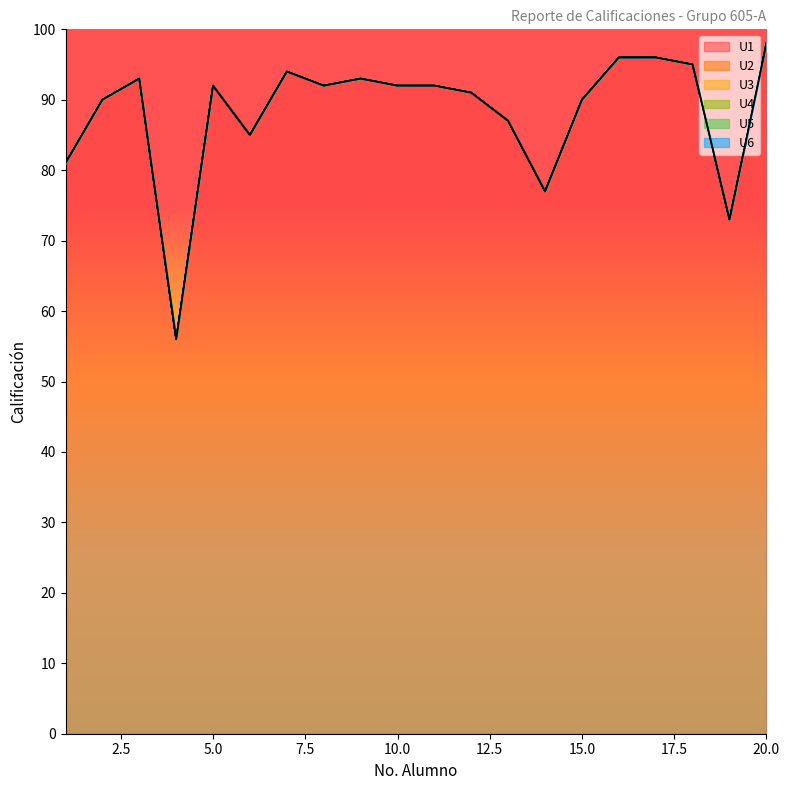

Reading left to right, list all the values displayed in this chart.

U1: 1=81	2=90	3=93	4=56	5=92	6=85	7=94	8=92	9=93	10=92	11=92	12=91	13=87	14=77	15=90	16=96	17=96	18=95	19=73	20=98
U2: 1=0	2=0	3=0	4=0	5=0	6=0	7=0	8=0	9=0	10=0	11=0	12=0	13=0	14=0	15=0	16=0	17=0	18=0	19=0	20=0
U3: 1=0	2=0	3=0	4=0	5=0	6=0	7=0	8=0	9=0	10=0	11=0	12=0	13=0	14=0	15=0	16=0	17=0	18=0	19=0	20=0
U4: 1=0	2=0	3=0	4=0	5=0	6=0	7=0	8=0	9=0	10=0	11=0	12=0	13=0	14=0	15=0	16=0	17=0	18=0	19=0	20=0
U5: 1=0	2=0	3=0	4=0	5=0	6=0	7=0	8=0	9=0	10=0	11=0	12=0	13=0	14=0	15=0	16=0	17=0	18=0	19=0	20=0
U6: 1=0	2=0	3=0	4=0	5=0	6=0	7=0	8=0	9=0	10=0	11=0	12=0	13=0	14=0	15=0	16=0	17=0	18=0	19=0	20=0